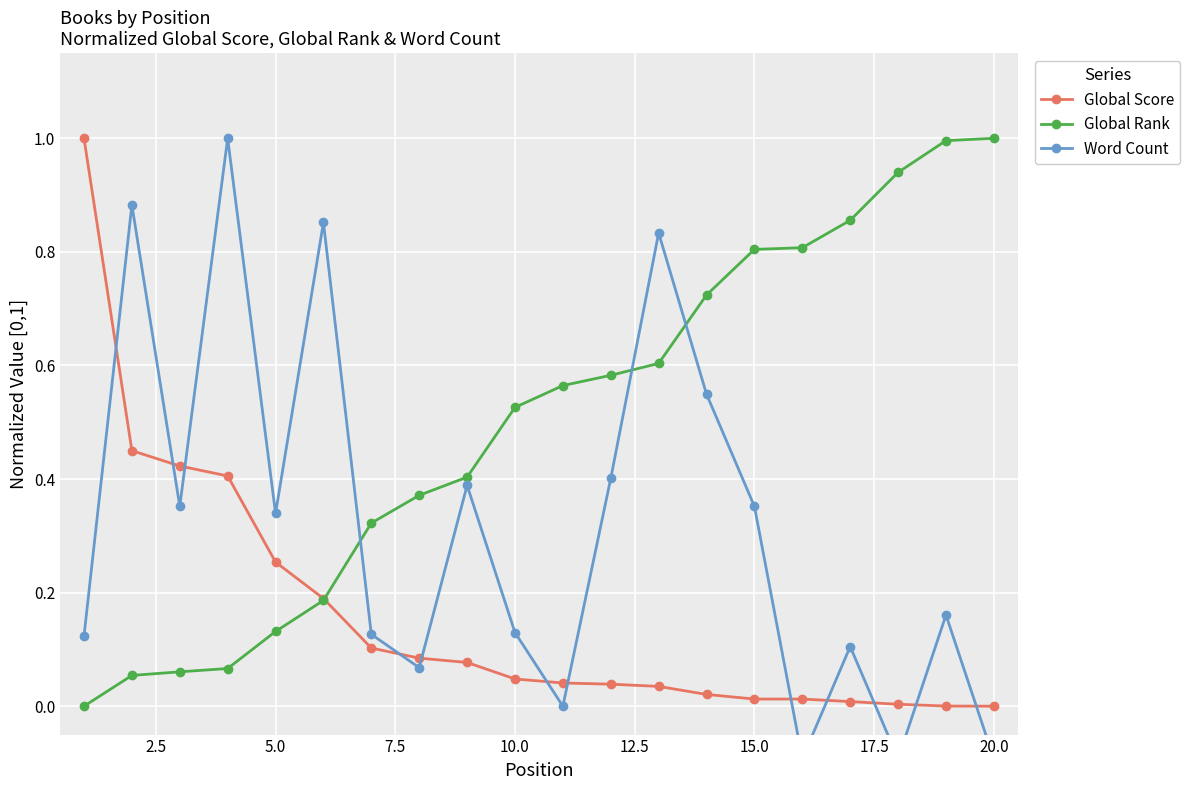

Reading right to left, what are all the values shown in this chart?

Global Score: 0.0	0.0	0.0	0.0	0.0	0.0	0.0	0.0	0.0	0.0	0.0	0.1	0.1	0.1	0.2	0.3	0.4	0.4	0.4	1.0
Global Rank: 1.0	1.0	0.9	0.9	0.8	0.8	0.7	0.6	0.6	0.6	0.5	0.4	0.4	0.3	0.2	0.1	0.1	0.1	0.1	0.0
Word Count: -0.1	0.2	-0.1	0.1	-0.1	0.4	0.5	0.8	0.4	0.0	0.1	0.4	0.1	0.1	0.9	0.3	1.0	0.4	0.9	0.1